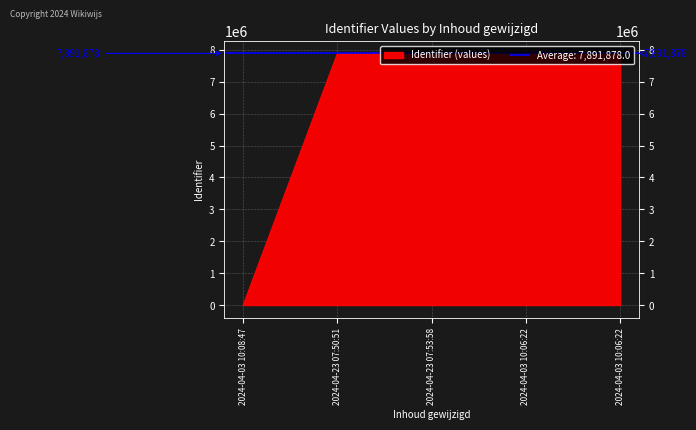

Reading left to right, transcribe all the data shown in this chart.

0	7891875	7891877	7891879	7891881